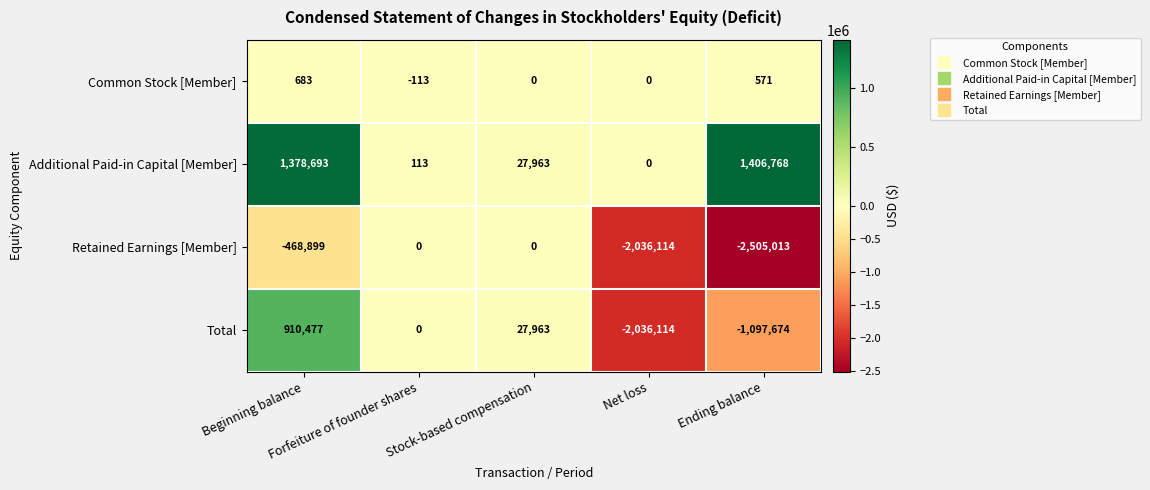

What is the difference between the maximum and minimum values in the Total series?

2946591